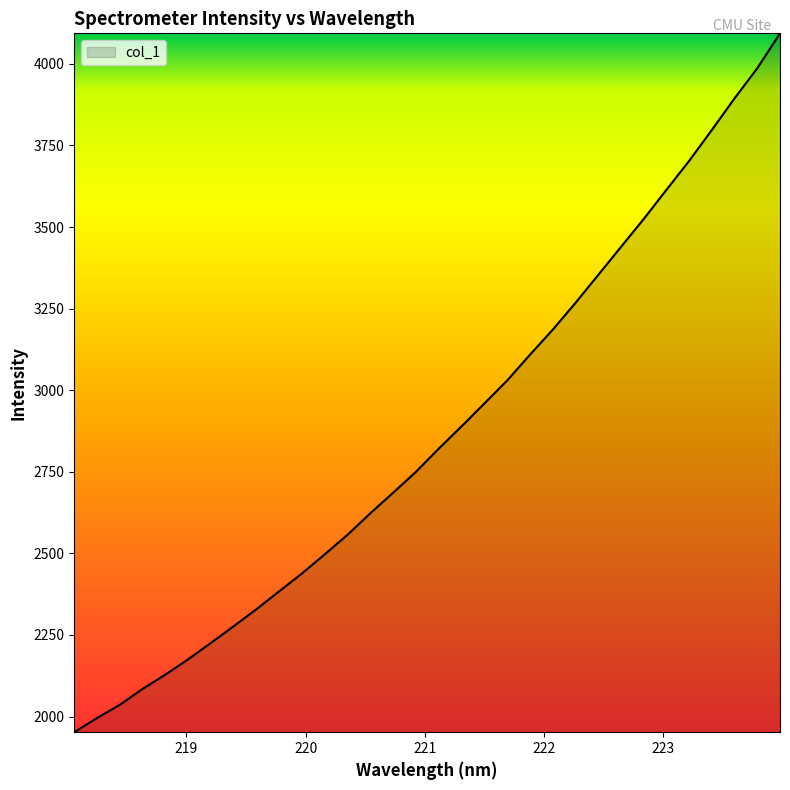

What is the smallest value displayed?

1951.9